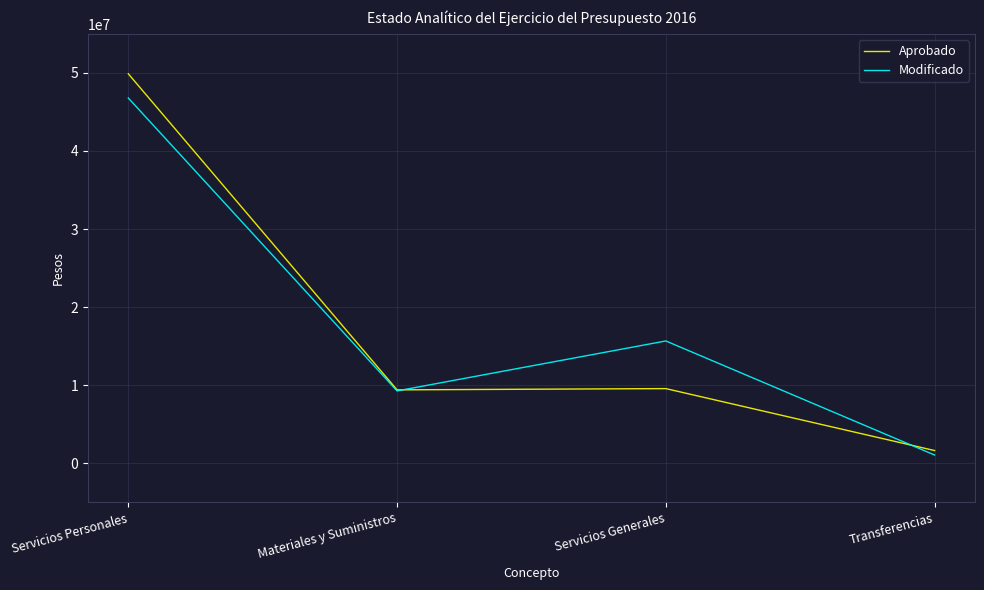

What is the sum of the Aprobado values at Servicios Generales and Transferencias?

11200780.8